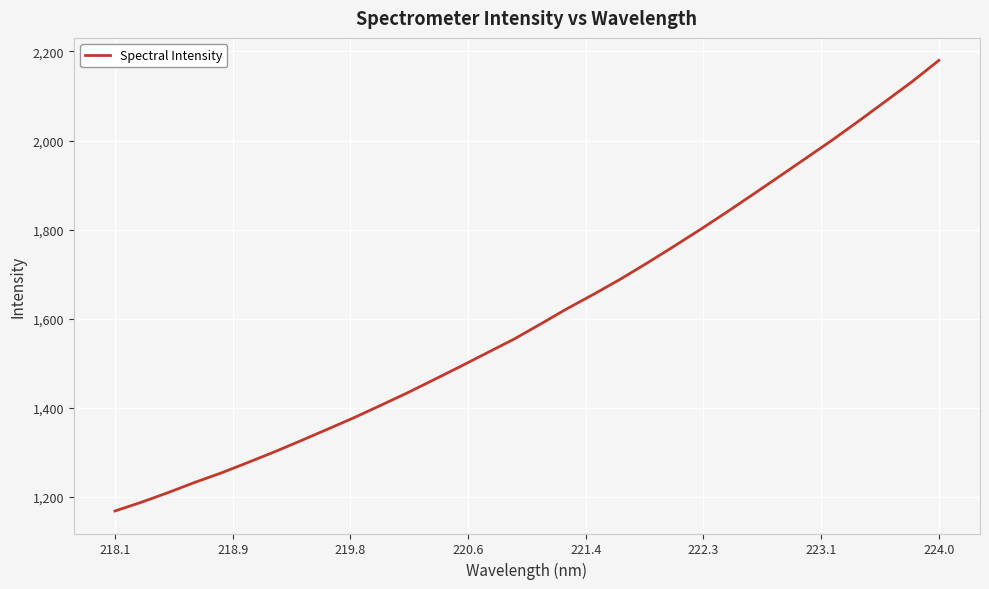

What is the maximum value shown in the chart?

2180.0